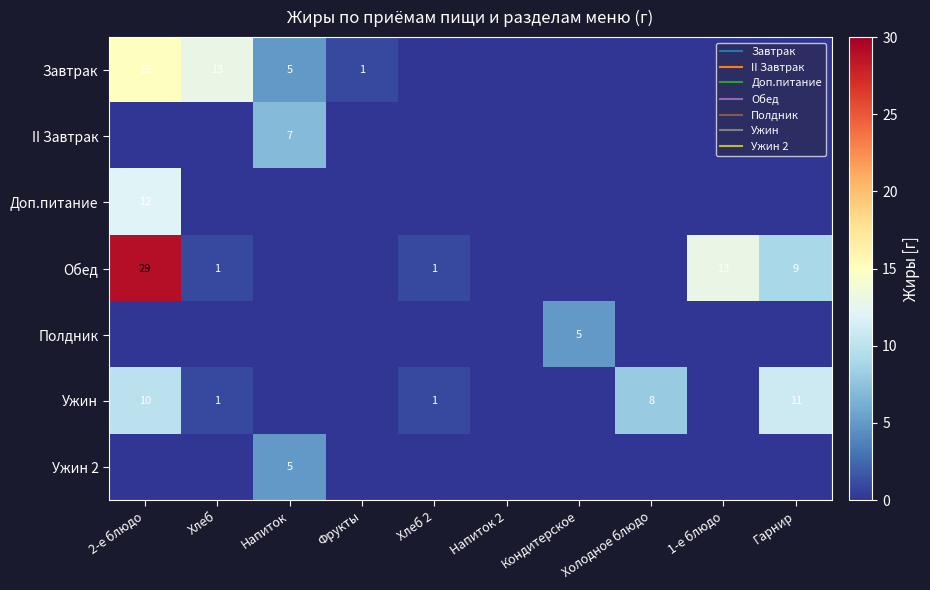

What is the sum of the Завтрак values at 2-е блюдо and Холодное блюдо?

15